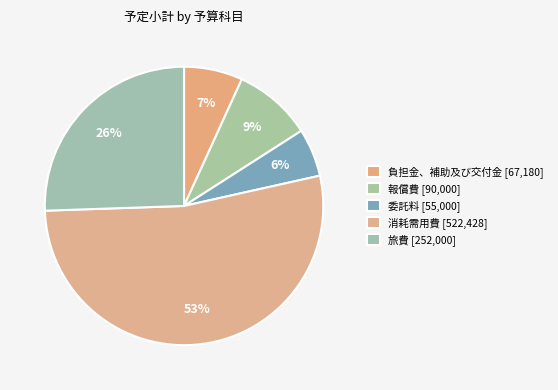

How many segments does this pie chart have?

5